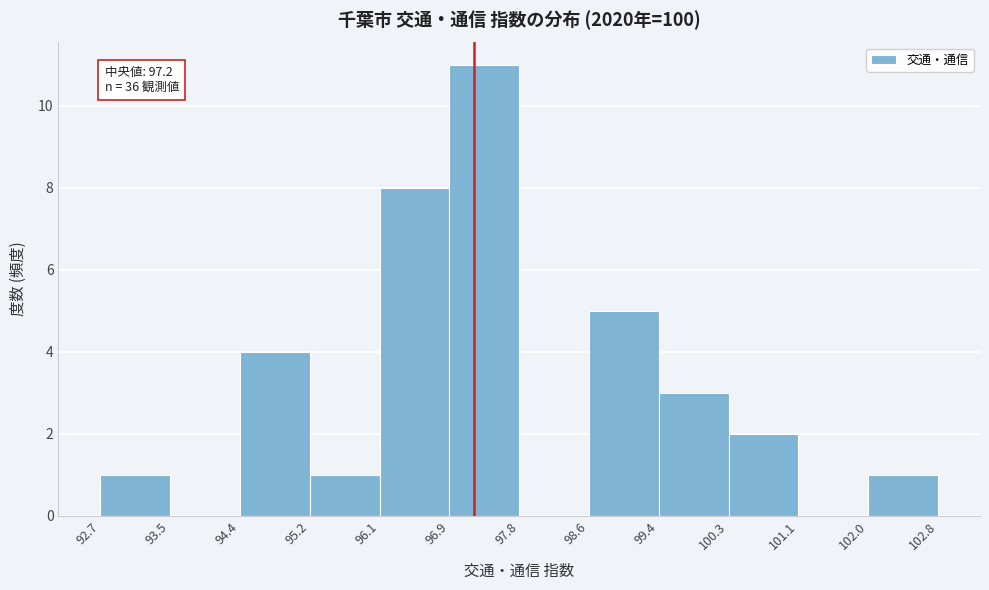

Over which range of the x-axis is the bar tallest?

96.9 to 97.8